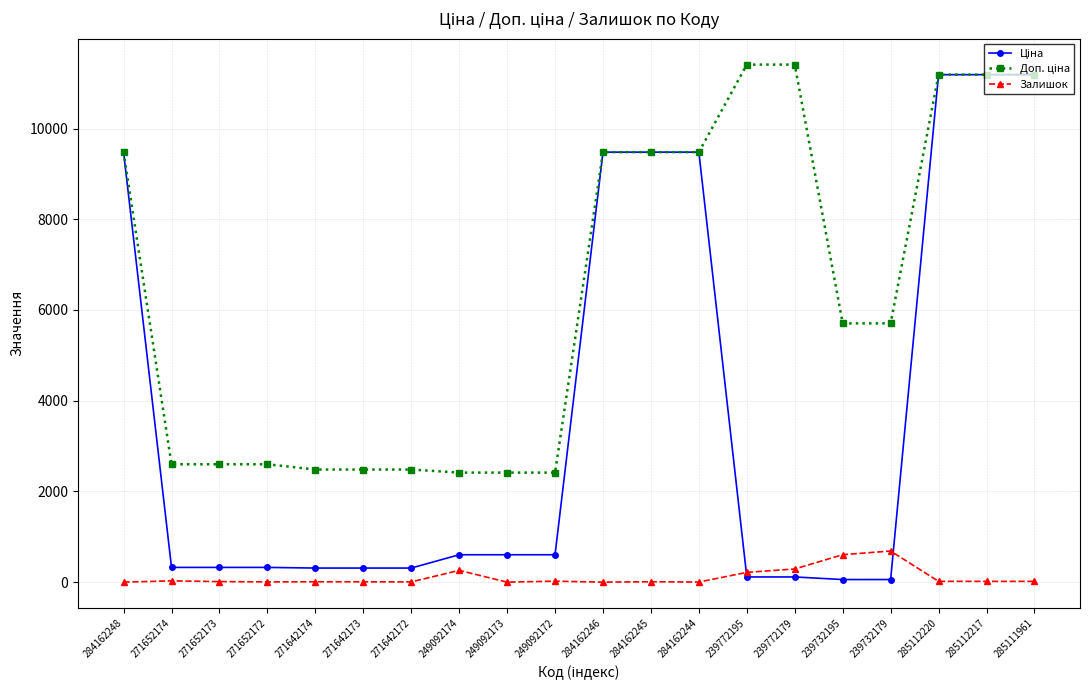

At how many categories does at least one series exceed 4306?

11